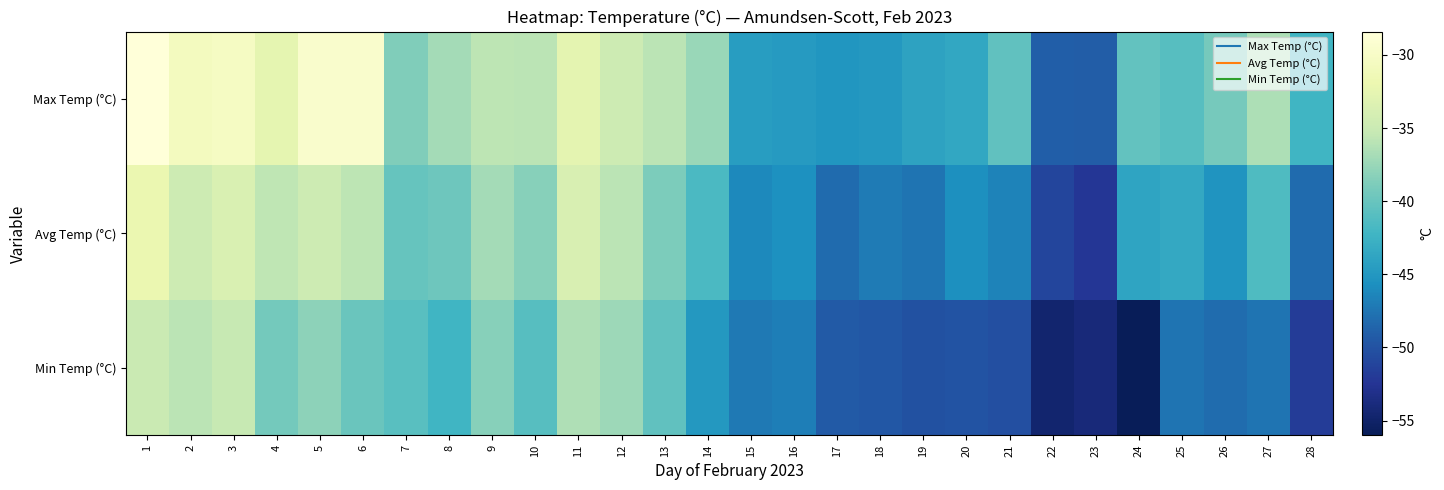

How many distinct data groups are displayed?

3